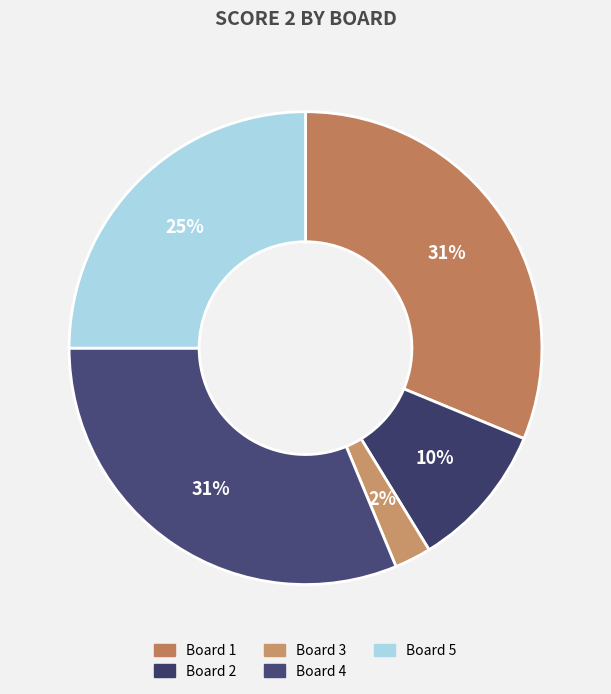

How many segments does this pie chart have?

5